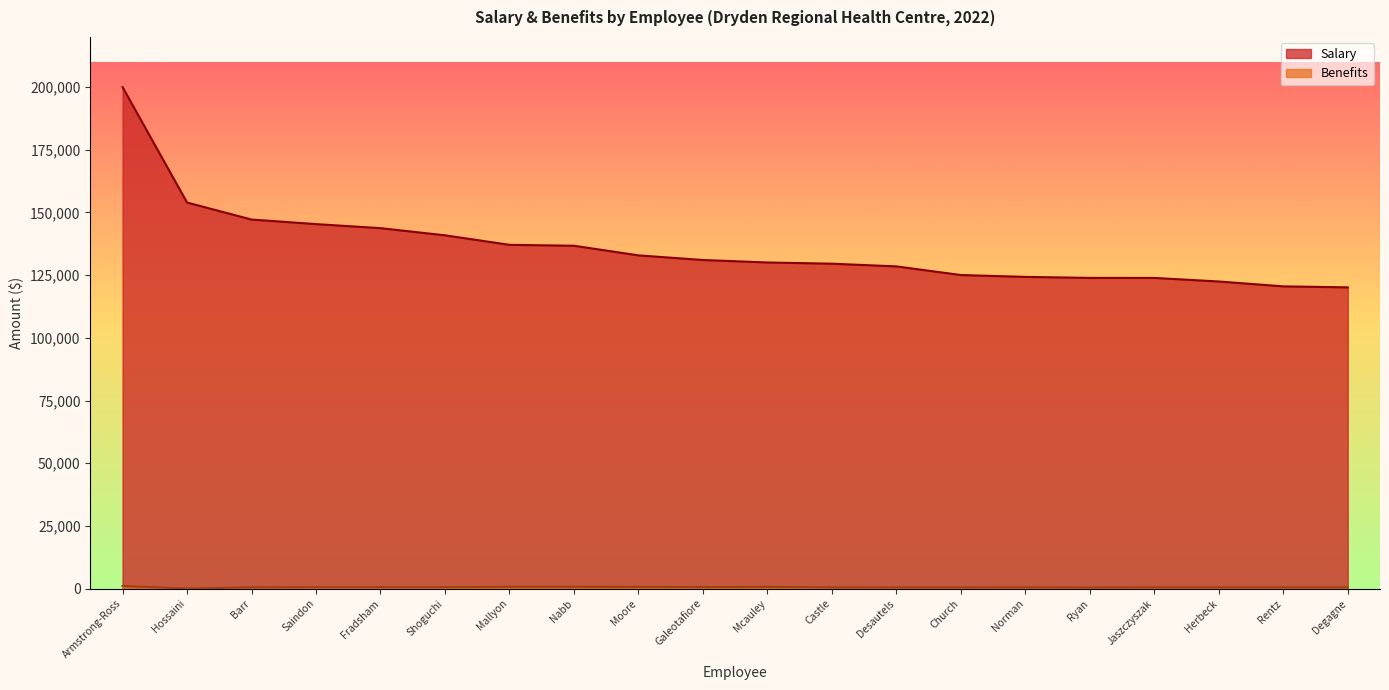

What are all the series names shown in the legend?

Salary, Benefits